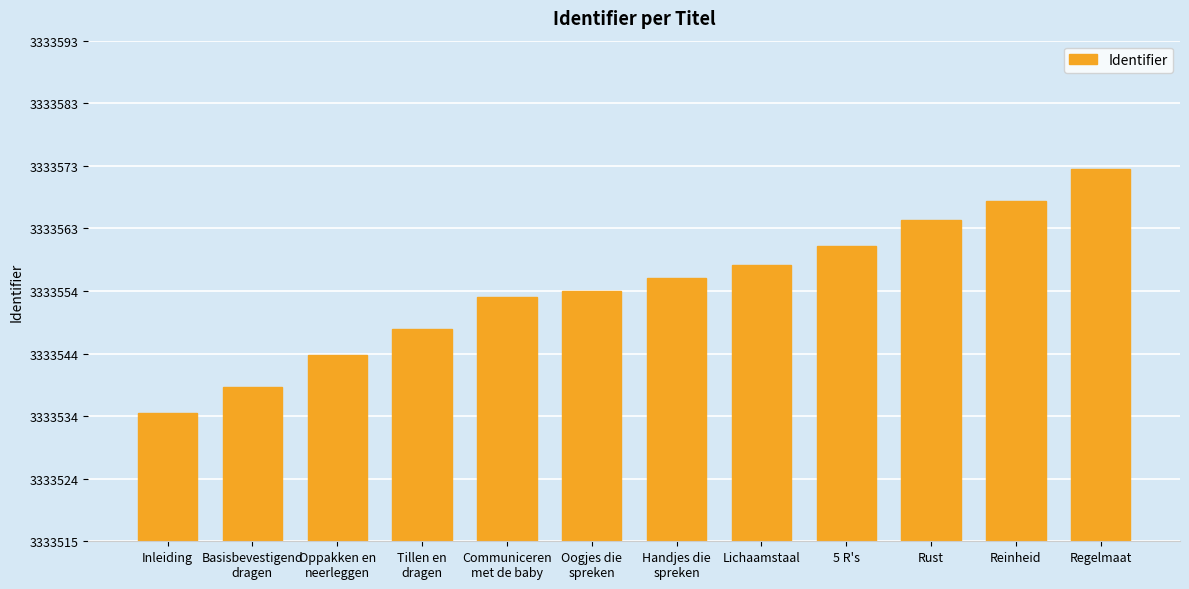

What is the ratio of the value at Basisbevestigend
dragen to the value at Rust?

1.0